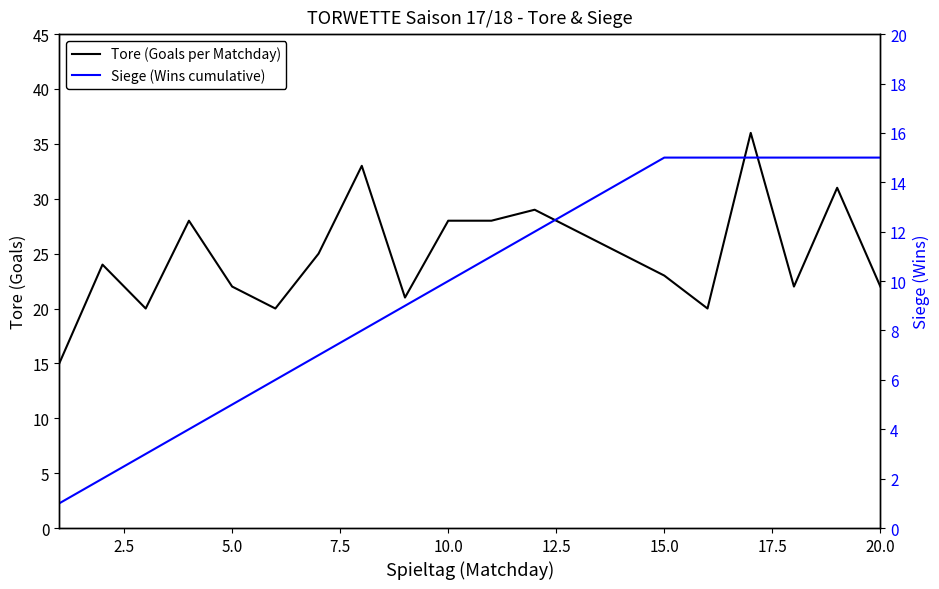

What is the average value of the Siege (Wins cumulative) series?

10